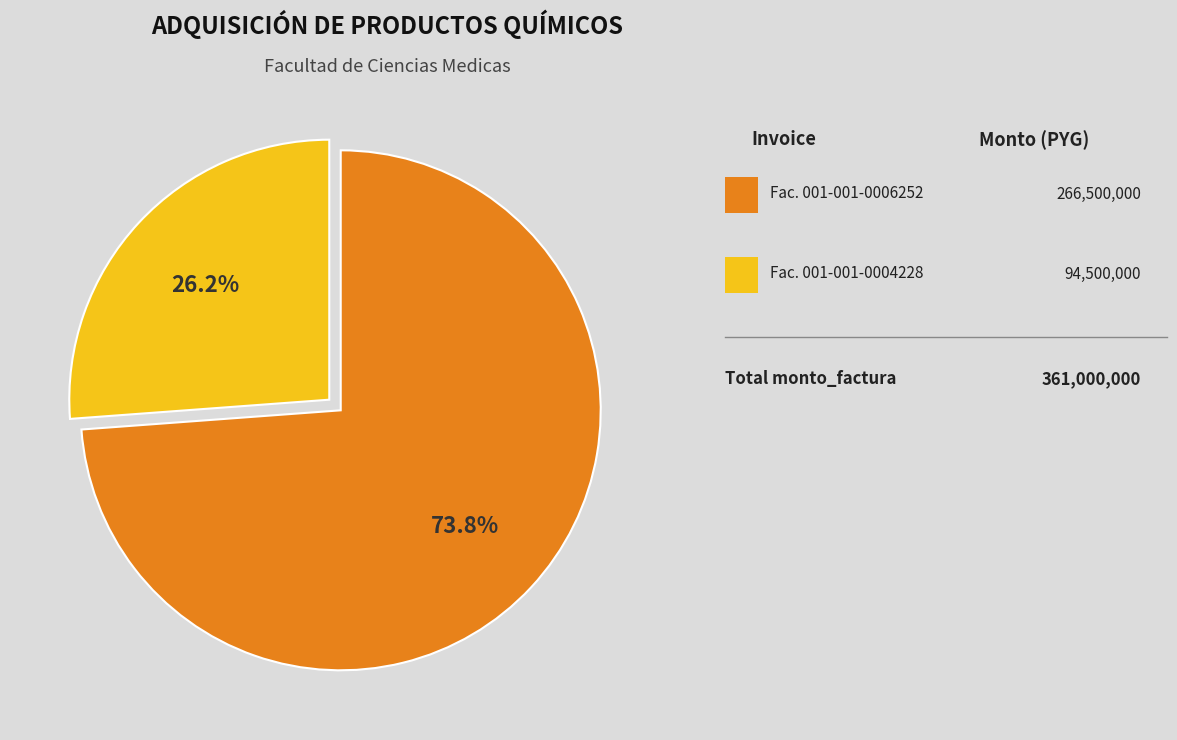

Is there a majority slice in this chart?

Yes